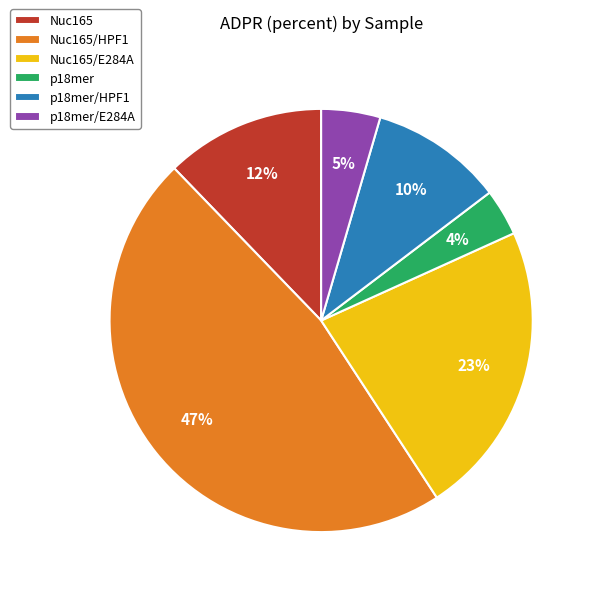

Does p18mer/E284A represent more than half of the total?

No